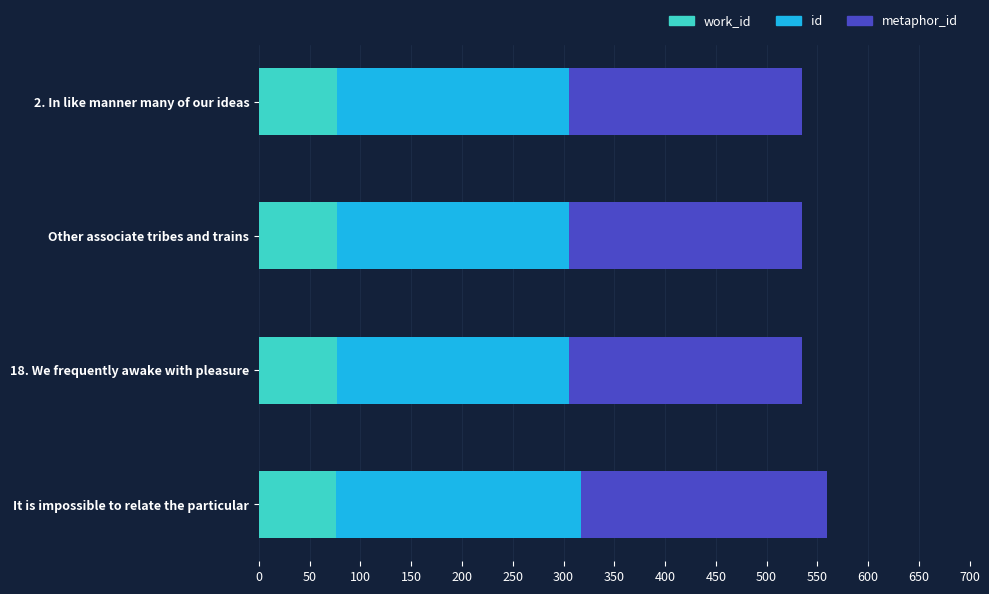

How many categories are shown in the chart?

4